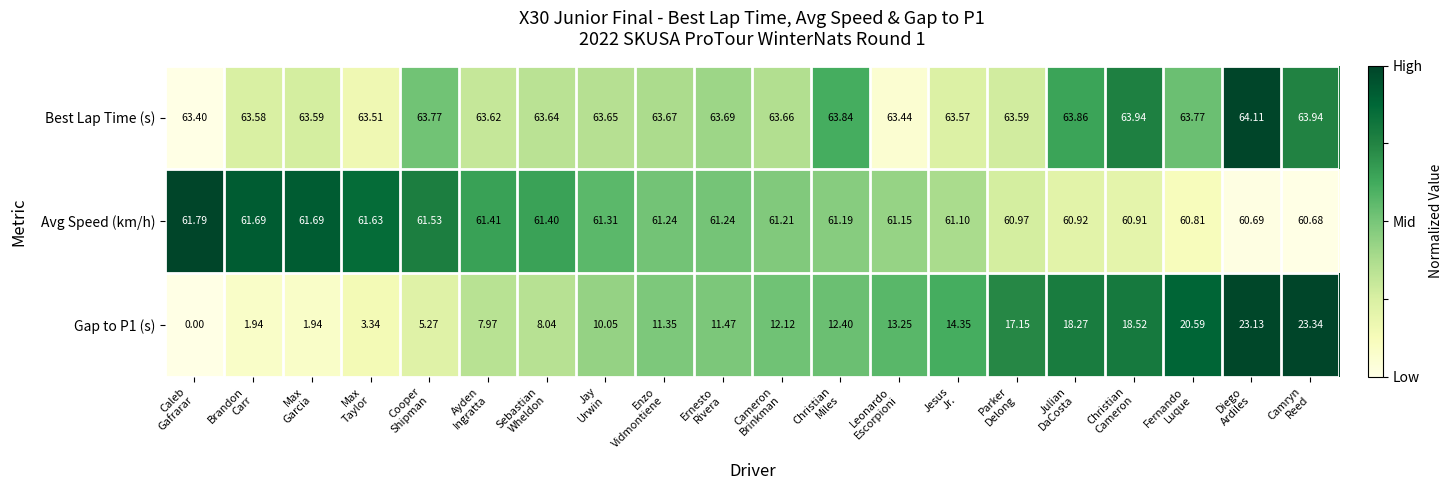

How many distinct data groups are displayed?

3